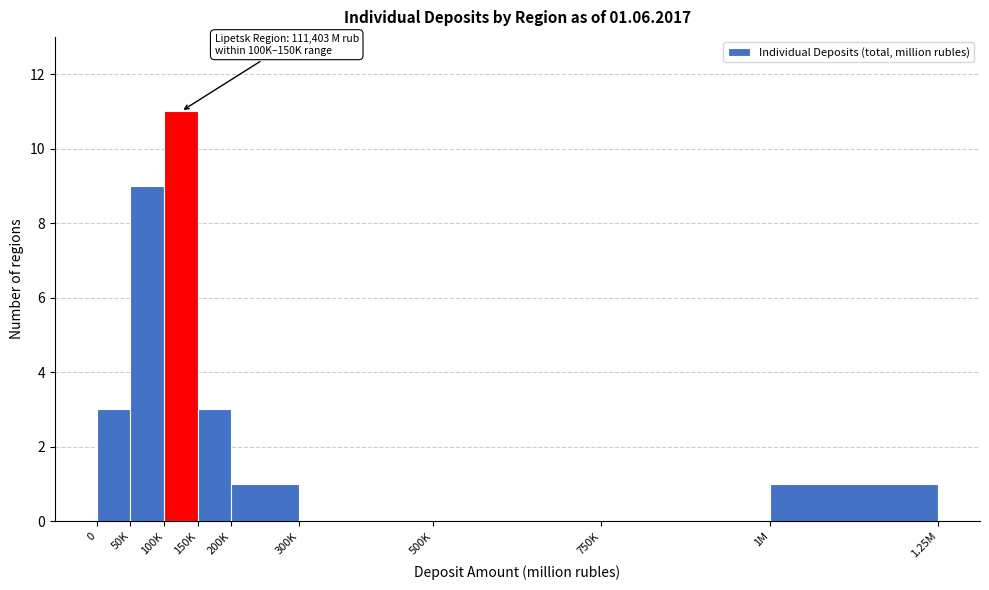

Reading left to right, list all the values displayed in this chart.

0=3	50K=9	100K=11	150K=3	200K=1	300K=0	500K=0	750K=0	1M=1